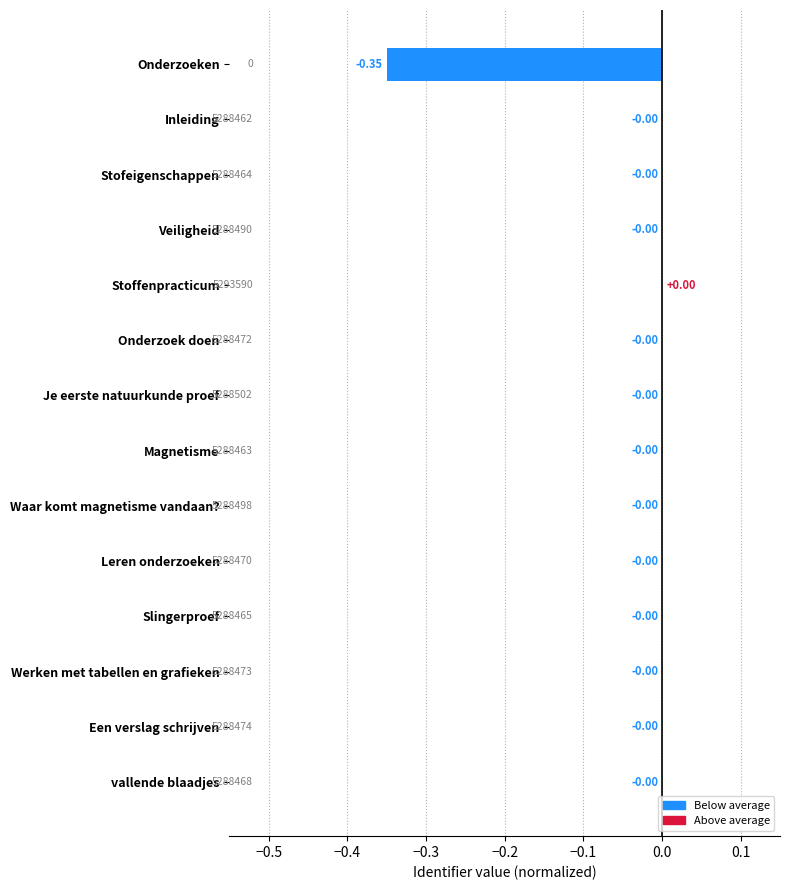

Between Onderzoeken and Stofeigenschappen, which is larger?

Stofeigenschappen